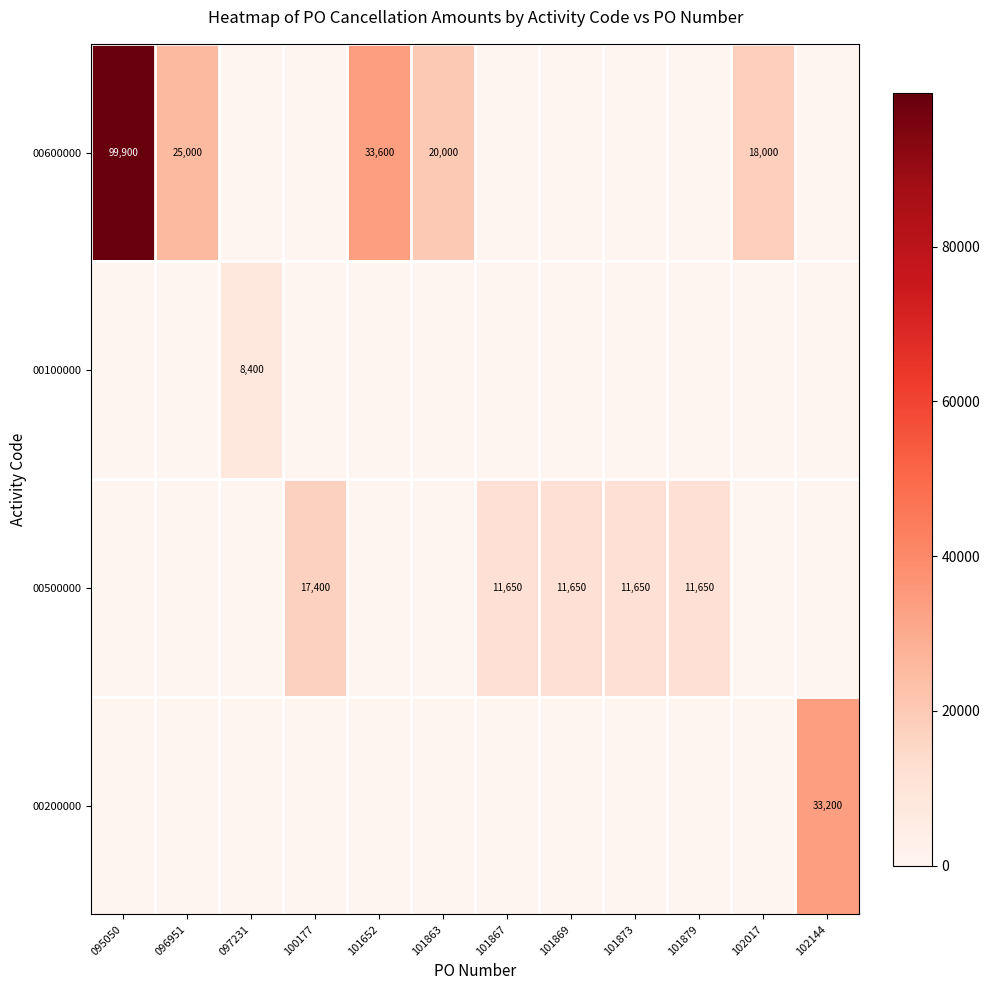

At which category does the chart reach its minimum across all series?

097231